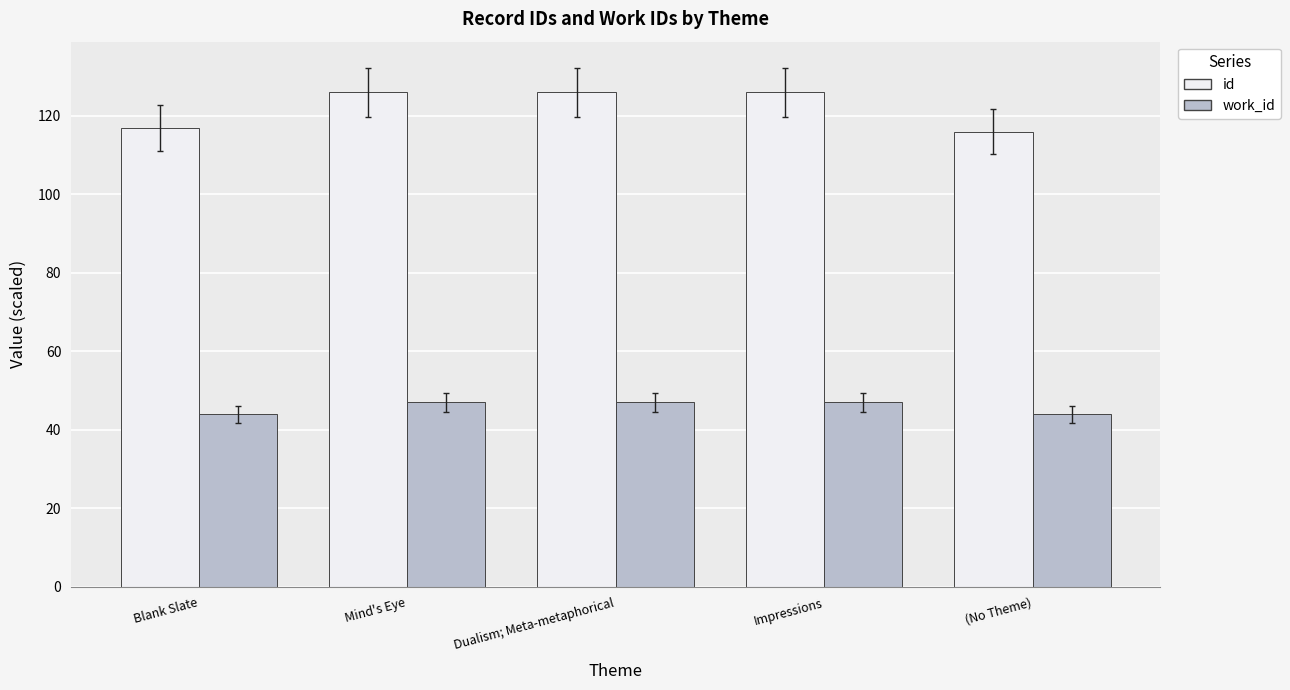

The id series shows 180 at (No Theme). True or false?

False